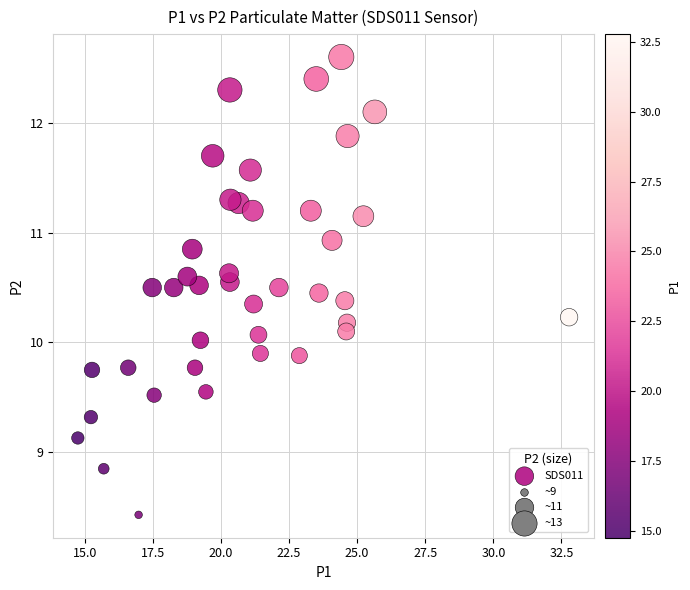

What is the range of Y values (max minus min)?

4.2